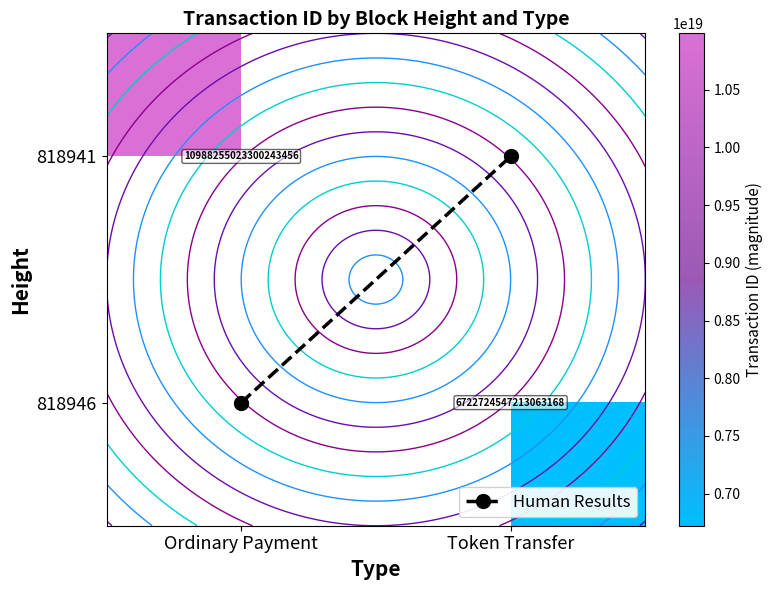

List the labels in order of 818941 value, largest first.

Ordinary Payment, Token Transfer